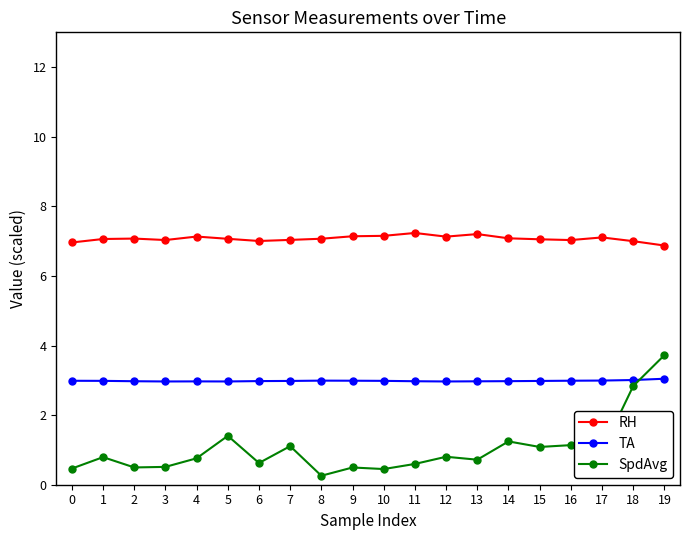

The RH series shows 2.6 at 13. True or false?

False